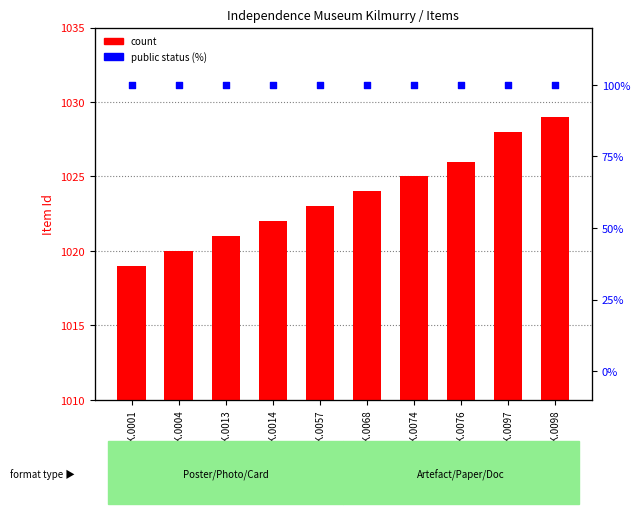

At how many categories does at least one series exceed 725?

10